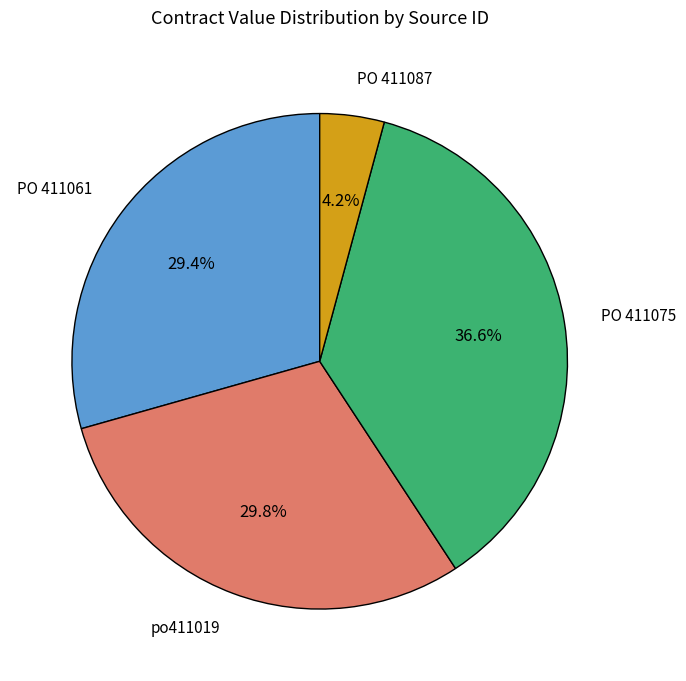

Does any single category account for the majority?

No